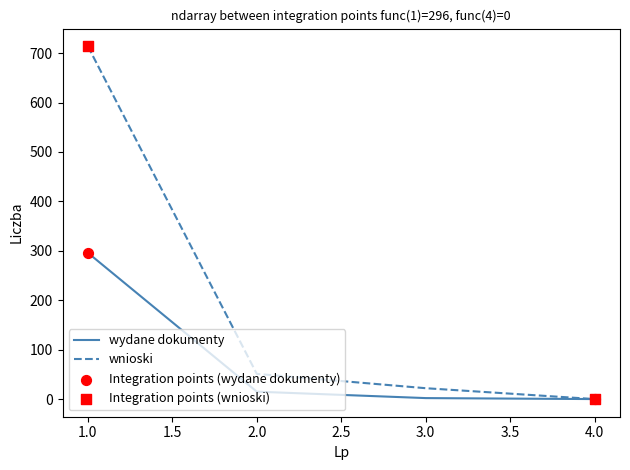

At how many categories does at least one series exceed 172?

1